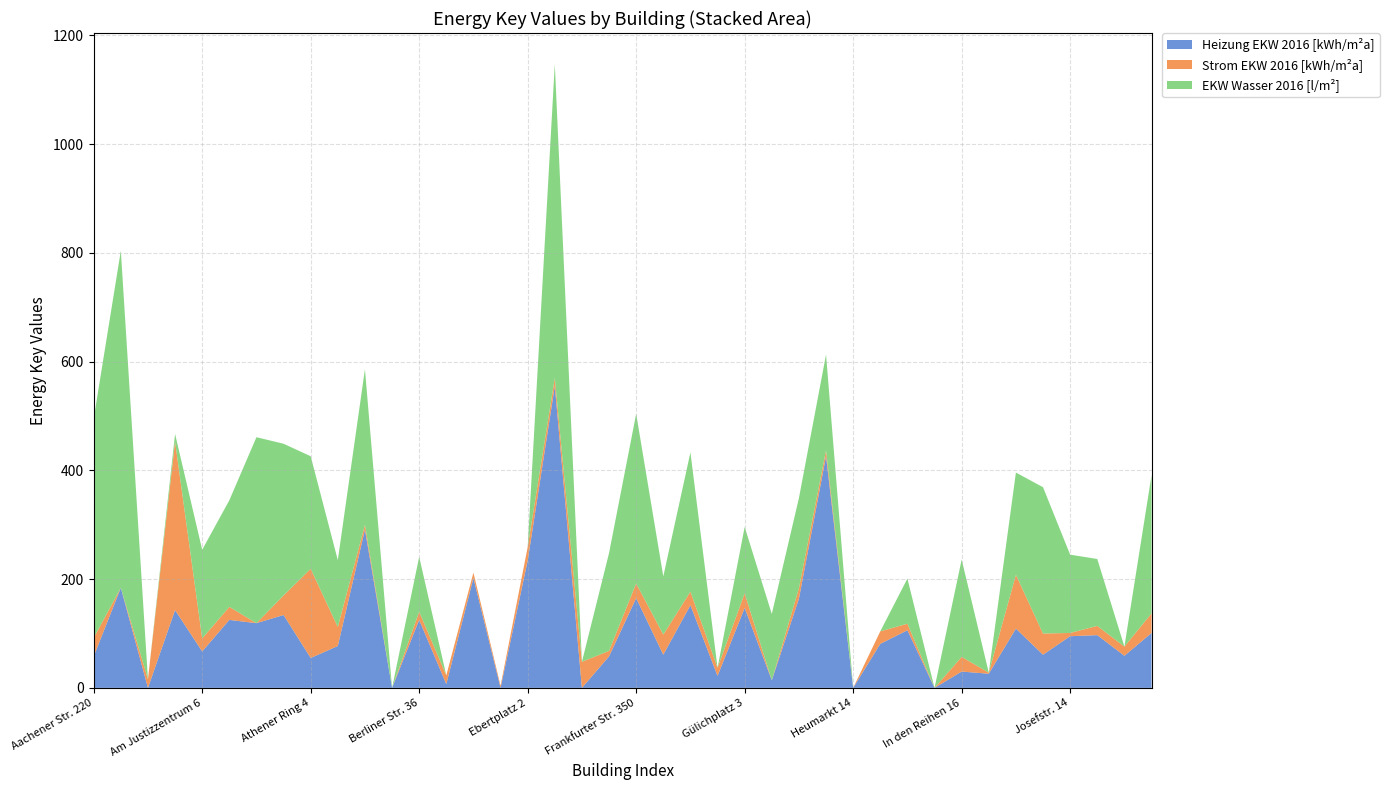

Reading right to left, extract all data points from this chart.

Heizung EKW 2016 [kWh/m²a]: 101	59	97	95	61	109	26	30	0	106	81	0	426	164	14	147	22	152	61	165	58	0	555	234	0	202	7	125	0	291	77	55	134	119	125	67	143	0	184	58
Strom EKW 2016 [kWh/m²a]: 36	17	17	6	39	99	2	27	0	12	23	0	11	19	0	27	15	25	37	27	10	48	15	25	4	10	16	15	0	9	35	164	36	0	24	24	310	16	0	34
EKW Wasser 2016 [l/m²]: 254	0	123	144	269	188	0	179	0	83	0	0	176	166	122	122	0	256	107	312	180	0	577	0	0	0	0	101	0	286	123	207	279	342	196	163	14	0	620	403